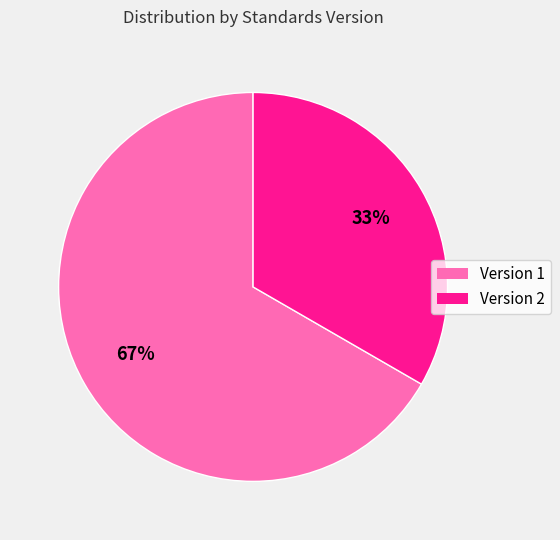

Is there any slice that represents more than half of the pie?

Yes